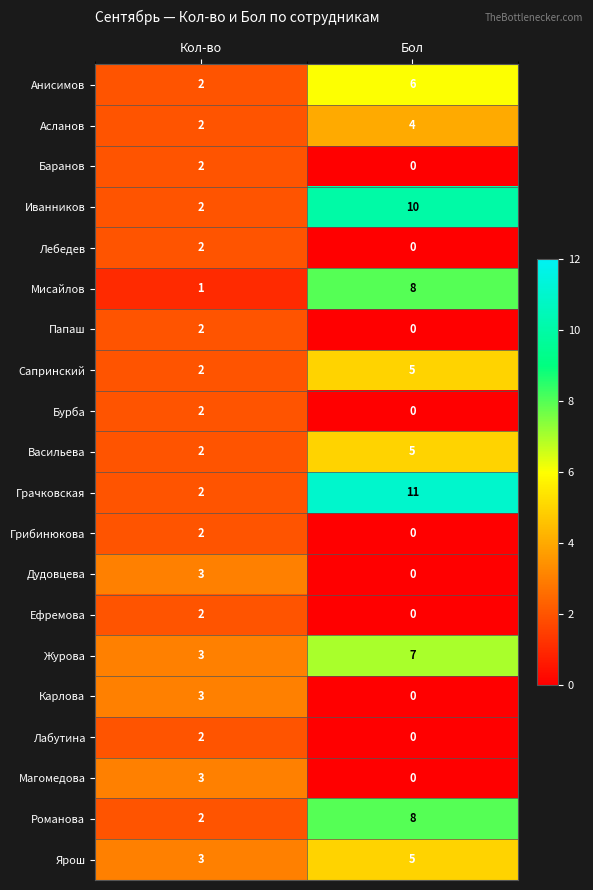

True or false: Сапринский has a value of 5 at Бол.

True